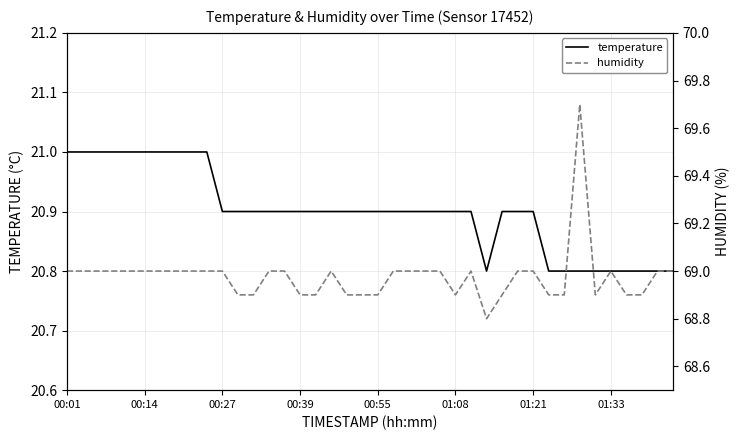

At which label is humidity closest to 69?

00:01